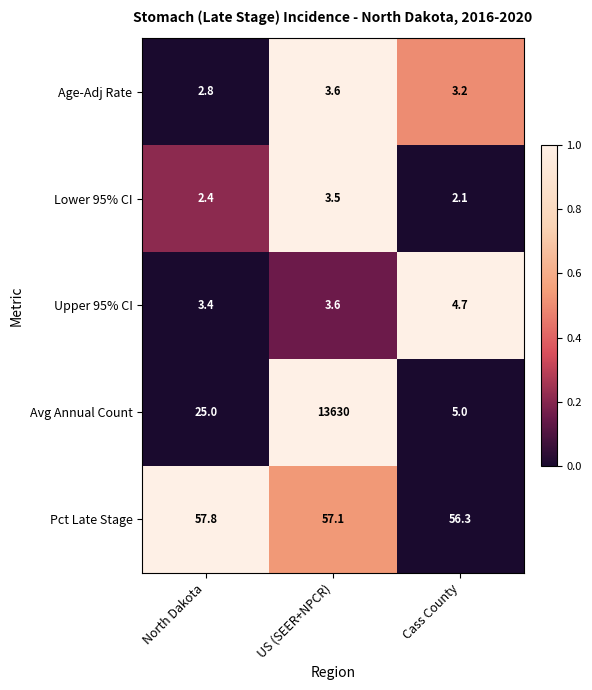

The value of Lower 95% CI at Cass County is 2.1. True or false?

True